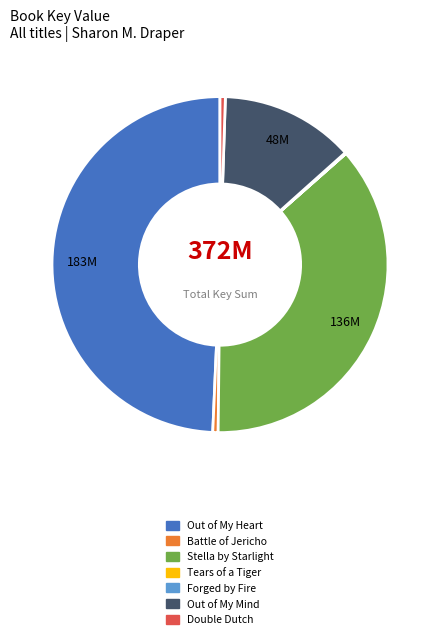

Which category has the biggest portion of the pie?

Out of My Heart